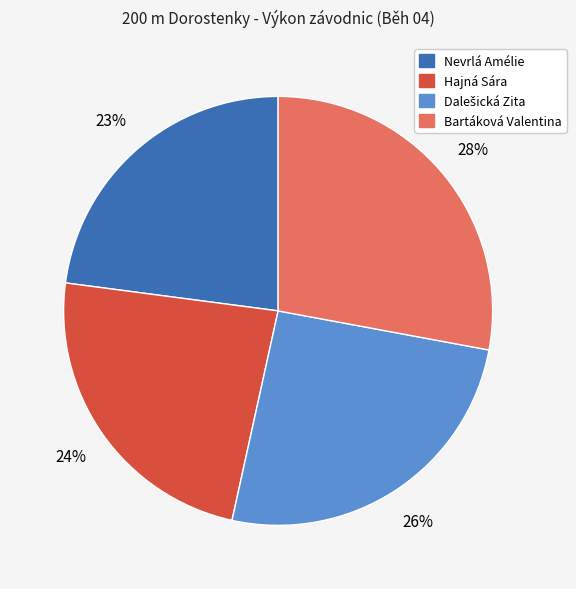

How many slices are in this pie chart?

4